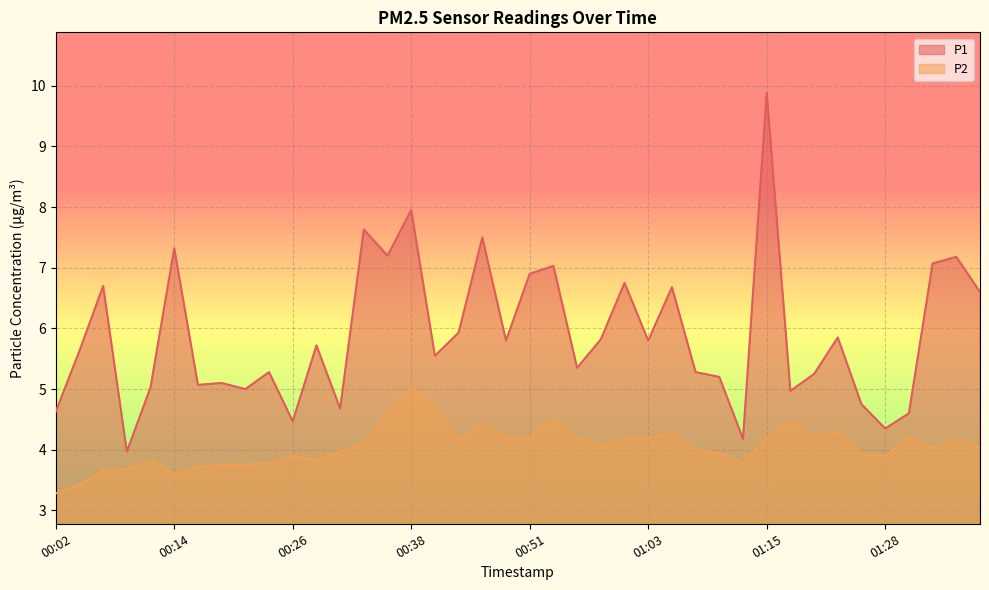

What value does the P1 series have at 01:30?

4.6